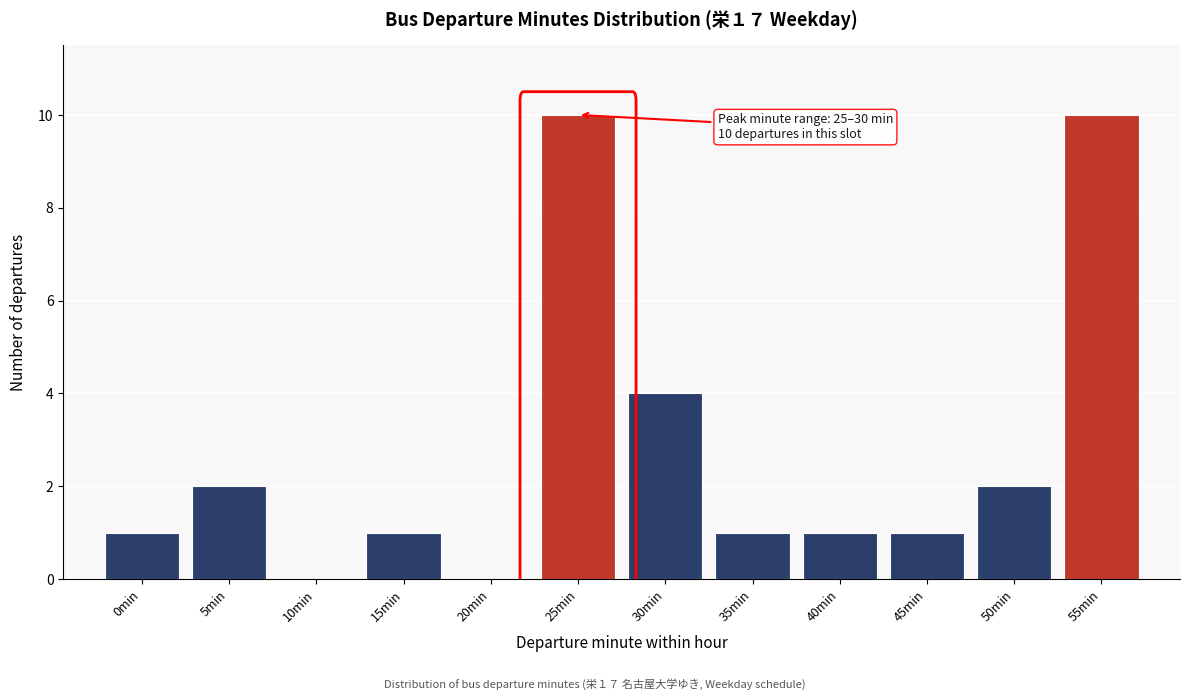

Reading left to right, list all the values displayed in this chart.

0min=1	5min=2	10min=0	15min=1	20min=0	25min=10	30min=4	35min=1	40min=1	45min=1	50min=2	55min=10